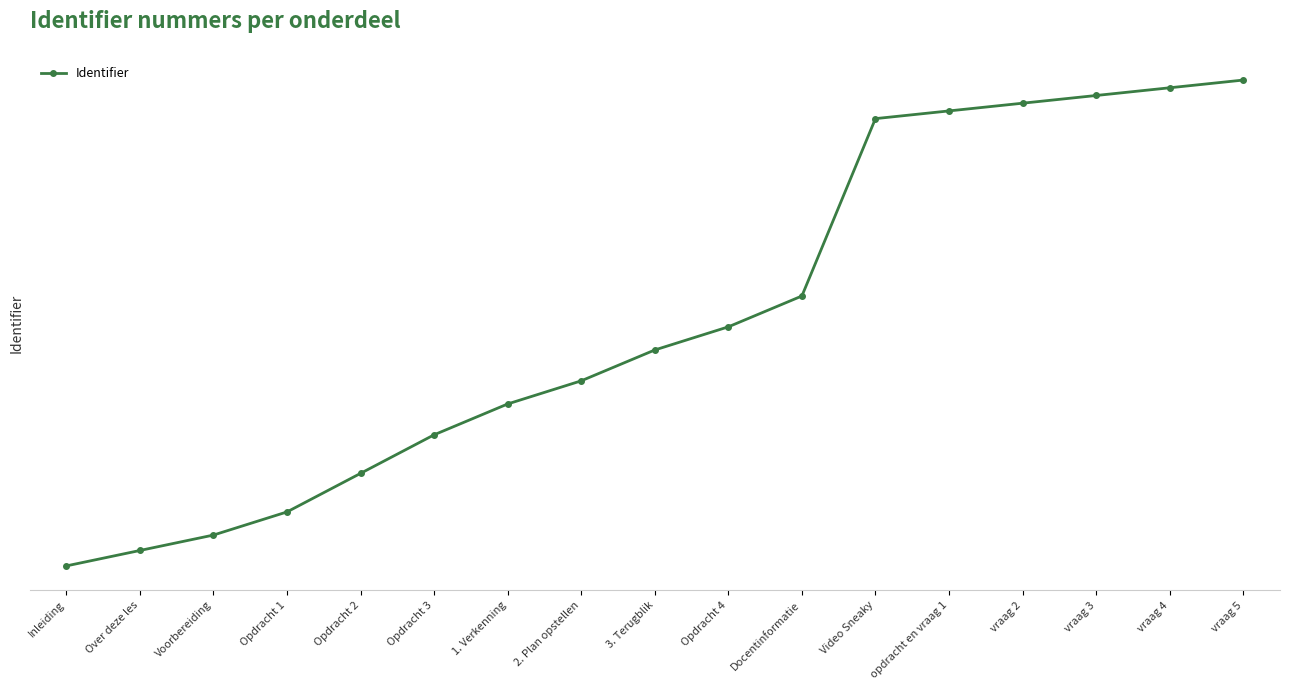

What is the maximum value shown in the chart?

8263420